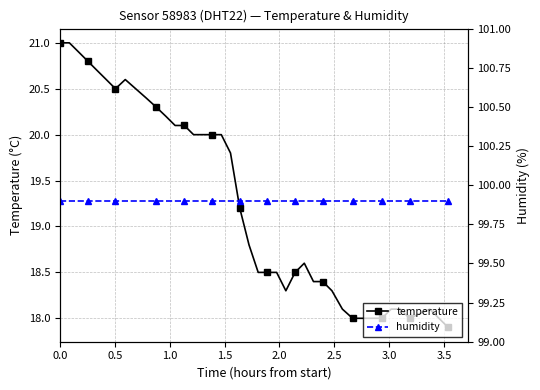

What is the value of the temperature point at the 27th from the left?

18.4